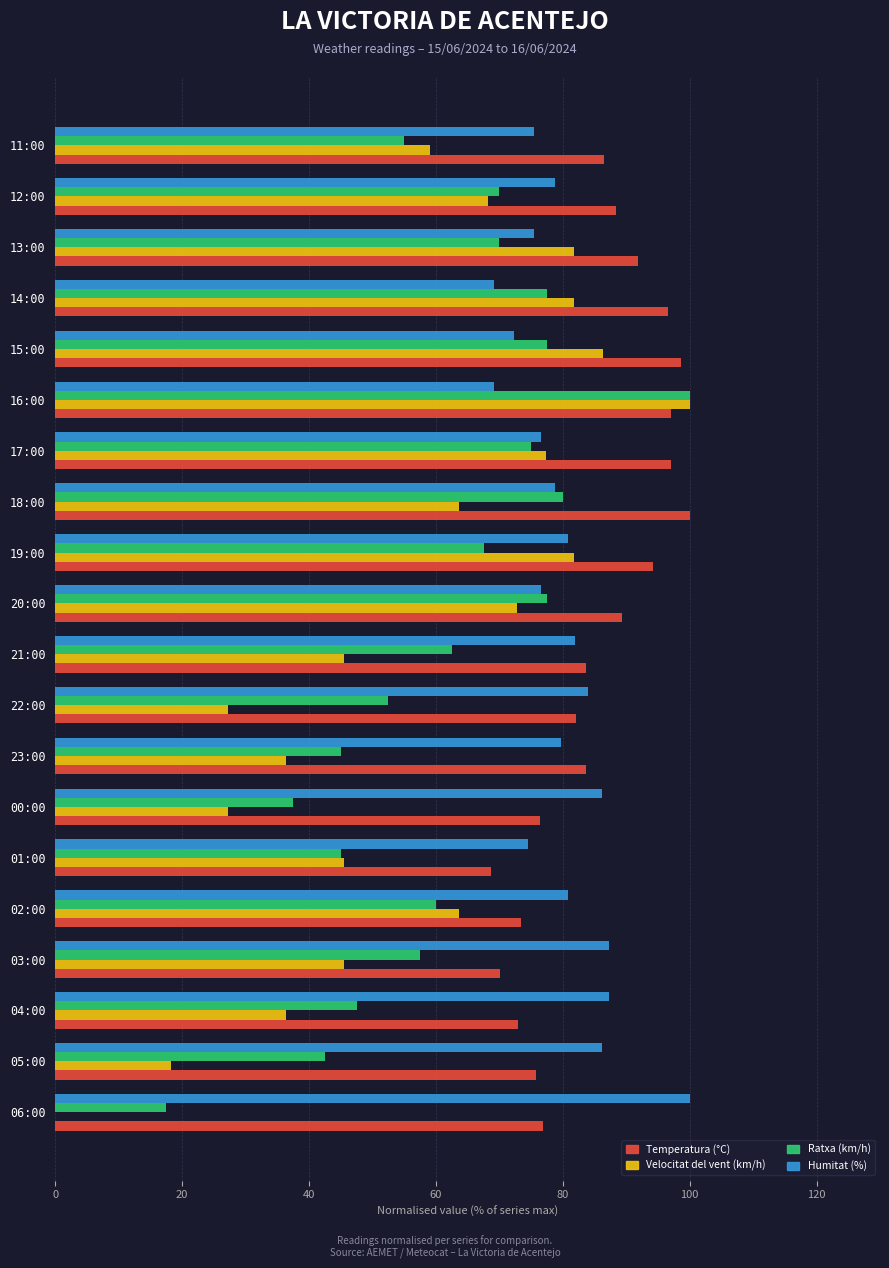

How many series are shown in this chart?

4